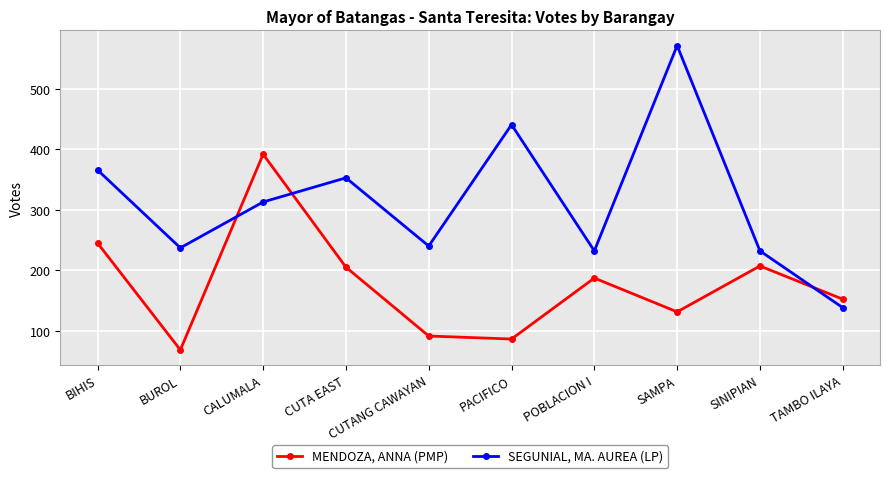

What is the smallest value displayed?

68